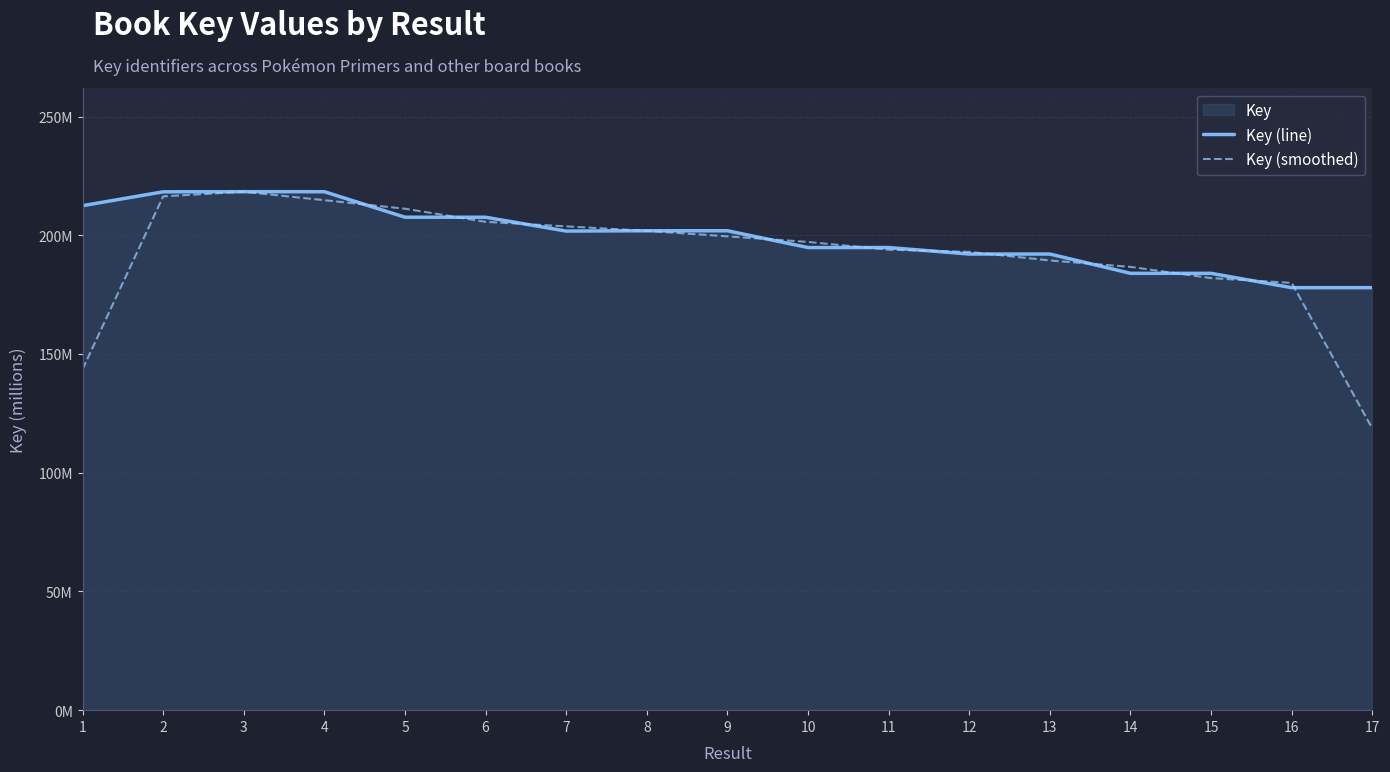

Rank the series by their average value, from highest to lowest.

Key (line), Key (smoothed)